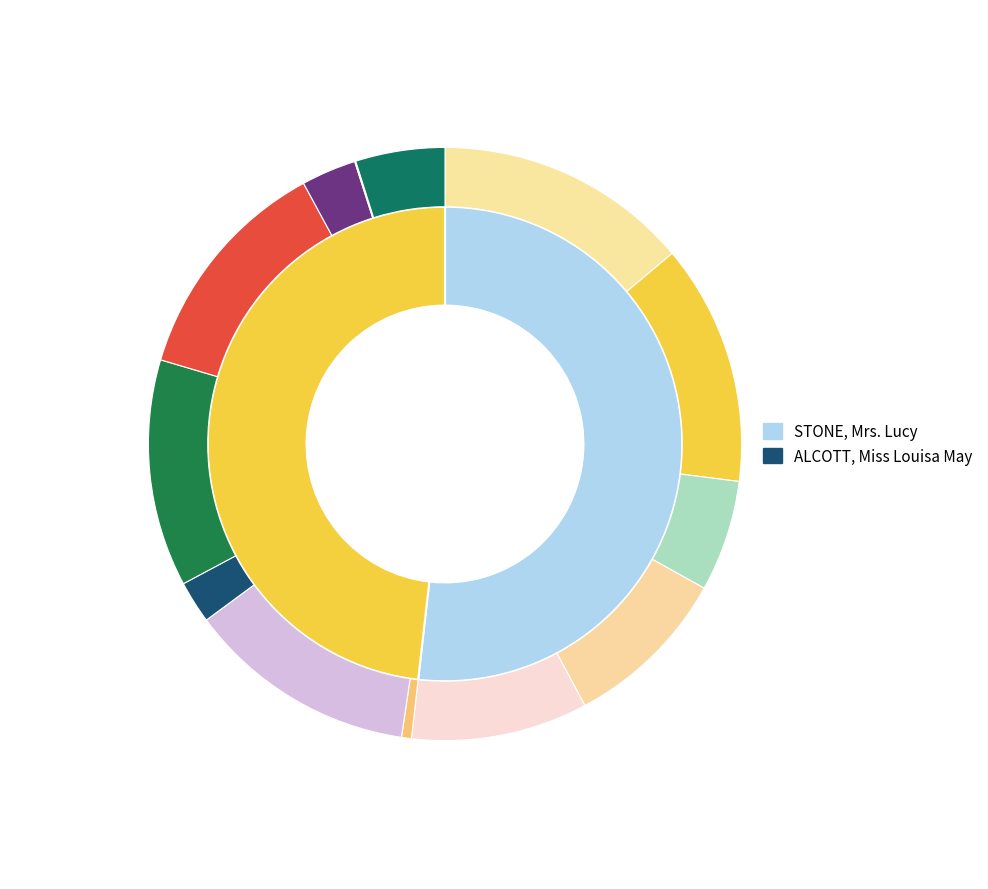

The STONE, Mrs. Lucy slice represents 52% of the pie. True or false?

True